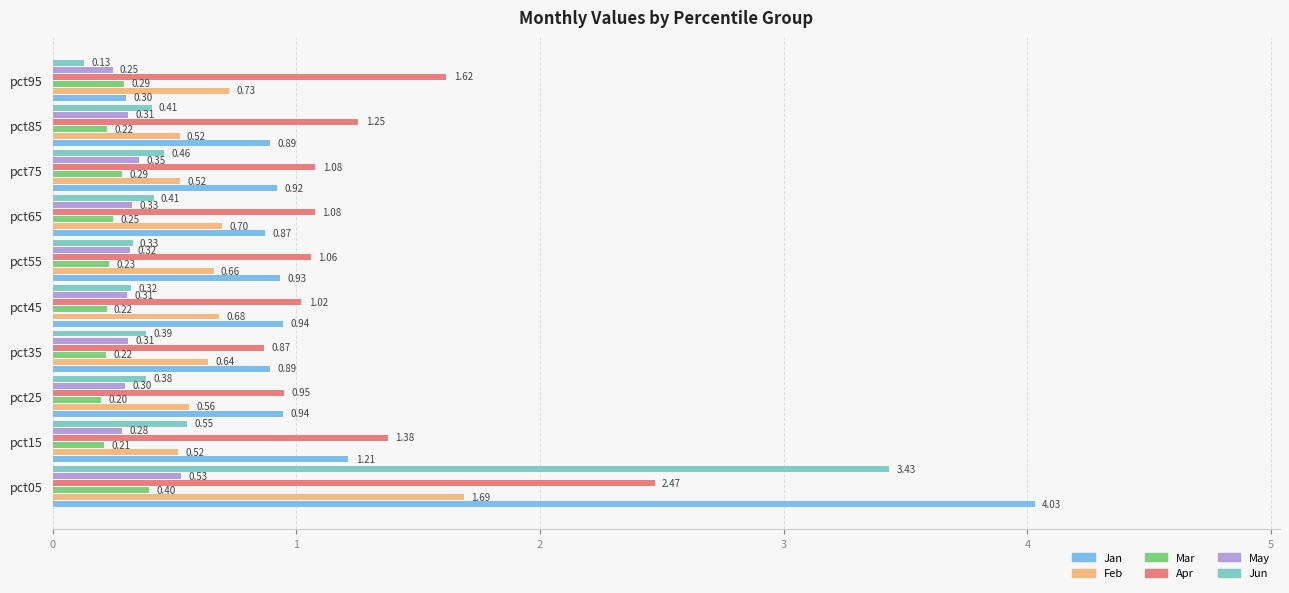

What is the average value of the Jun series?

0.7